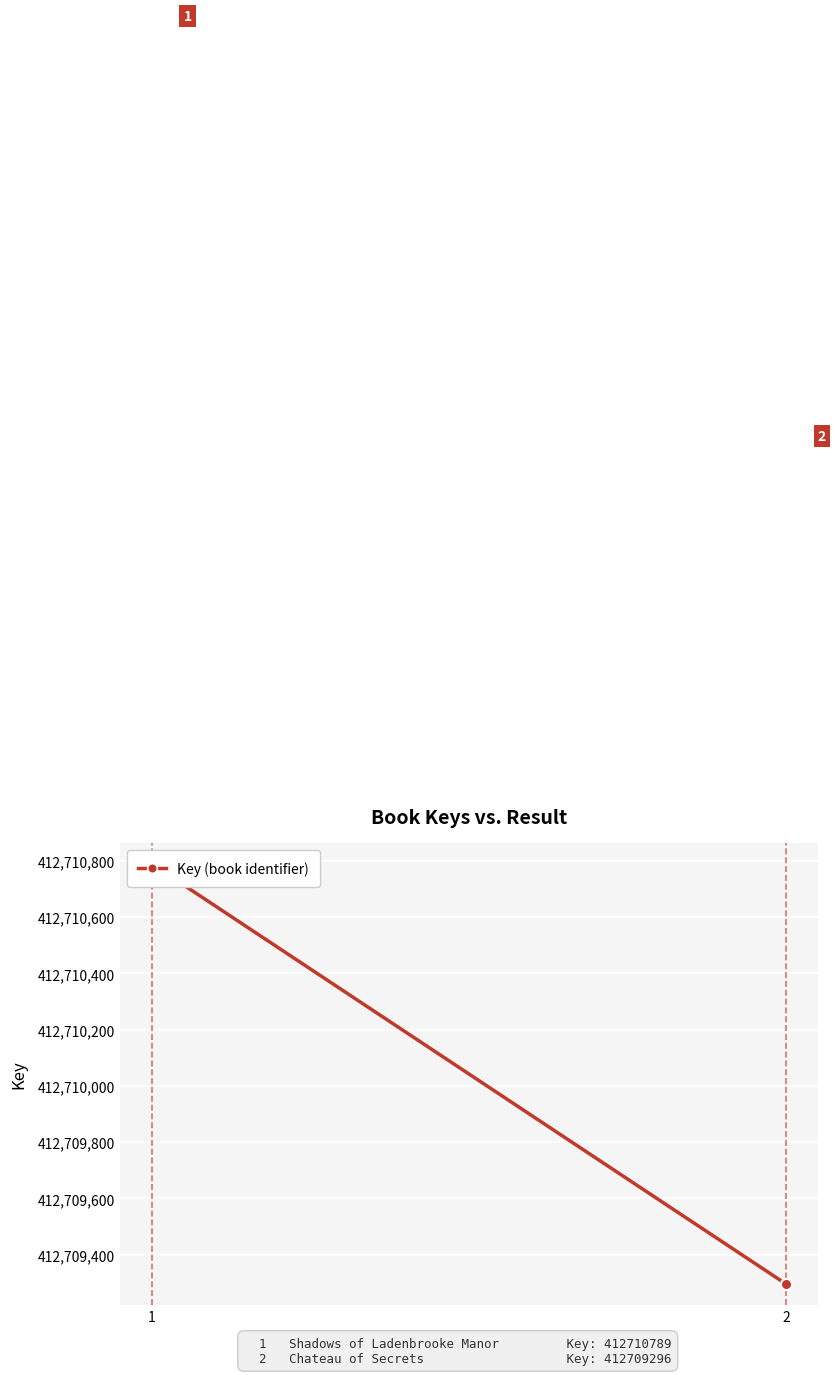

Reading left to right, list all the values displayed in this chart.

412710789	412709296